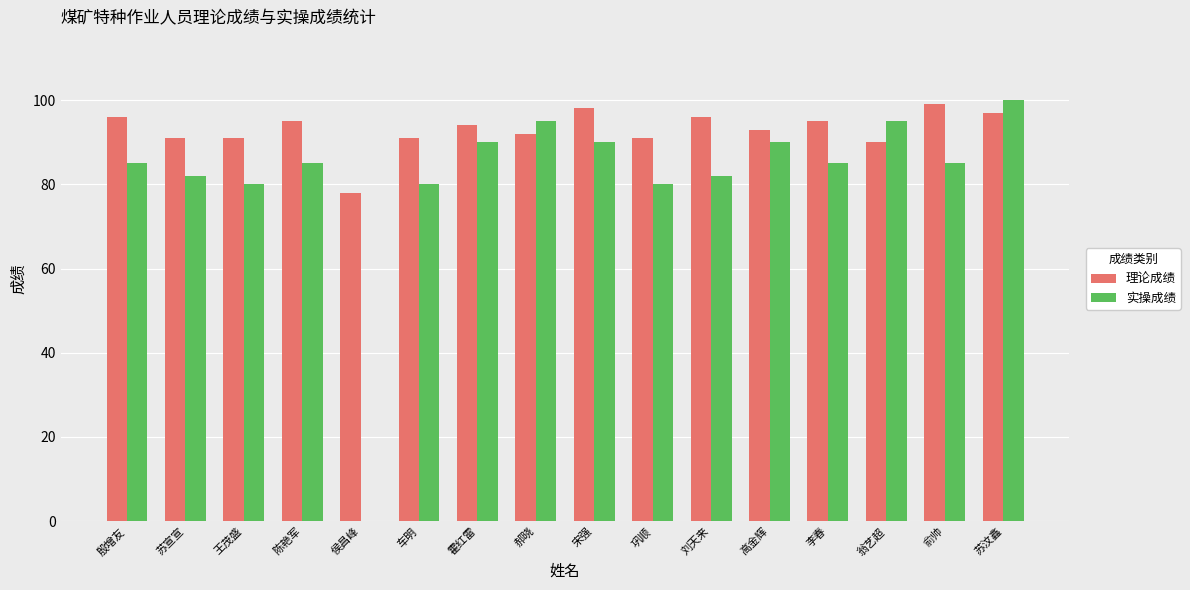

What is the minimum value shown in the chart?

78.0